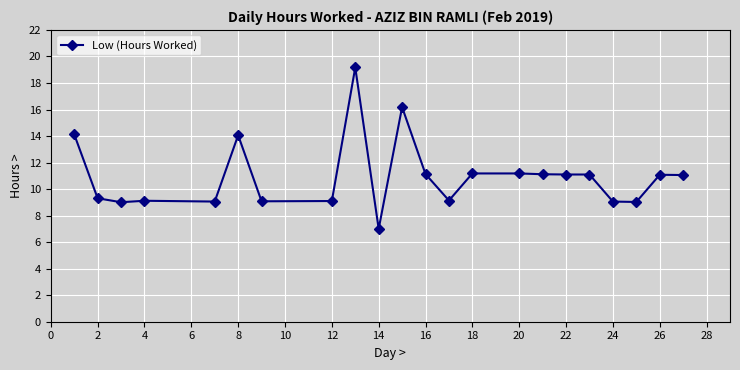

What is the sum of all values?

241.4